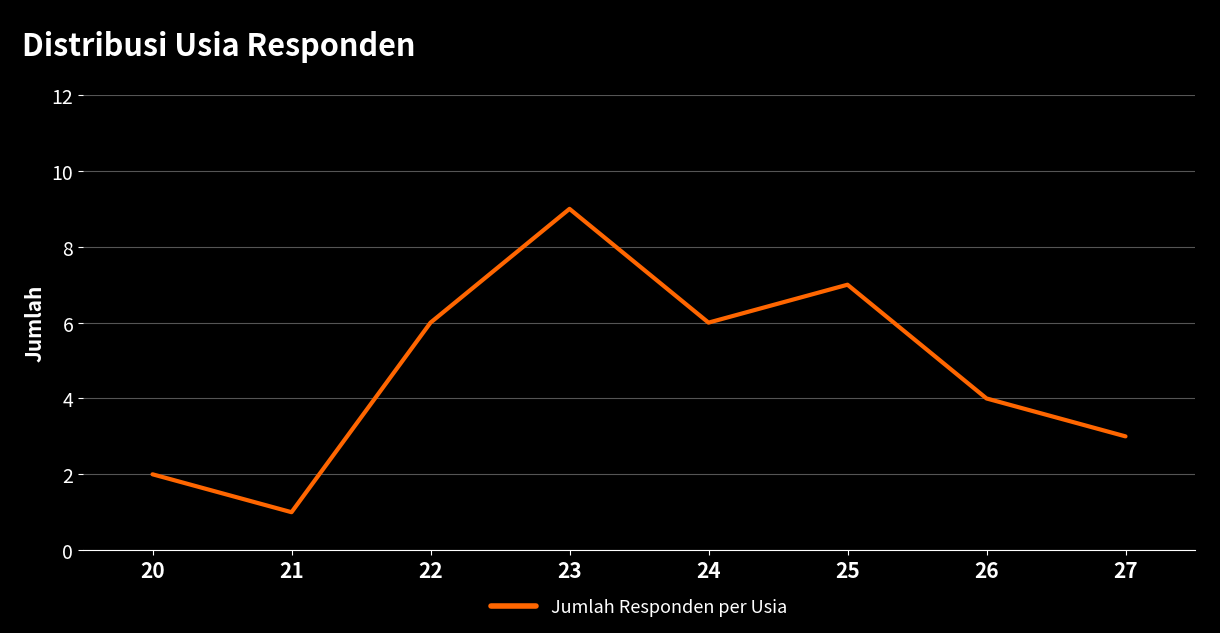

Does the chart have visible grid lines?

Yes